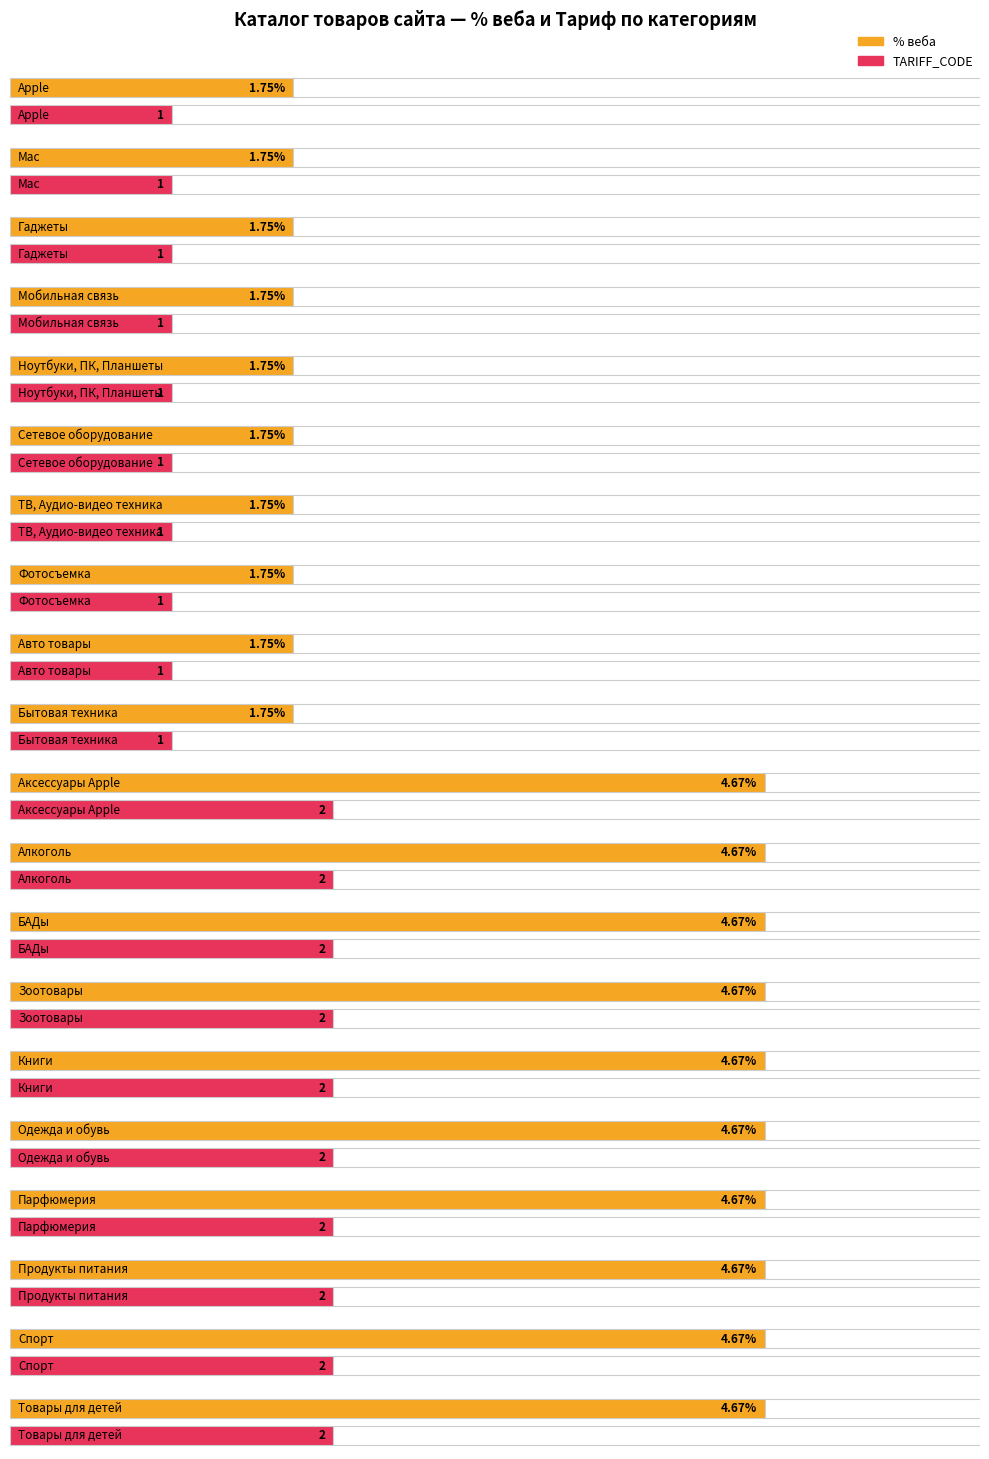

How many values in the % веба series exceed 4?

10